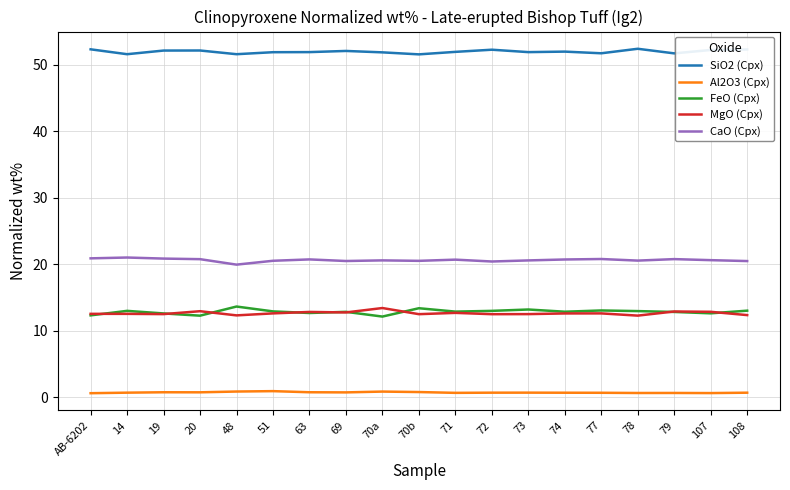

What are all the series names shown in the legend?

SiO2 (Cpx), Al2O3 (Cpx), FeO (Cpx), MgO (Cpx), CaO (Cpx)